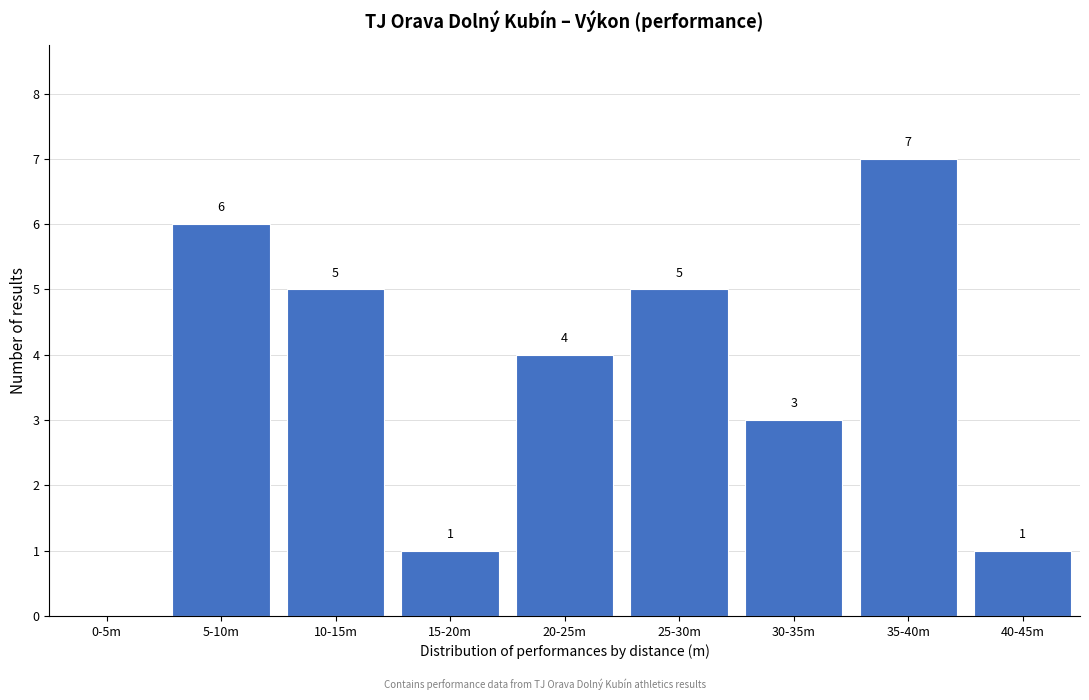

Reading right to left, transcribe all the data shown in this chart.

40-45m=1	35-40m=7	30-35m=3	25-30m=5	20-25m=4	15-20m=1	10-15m=5	5-10m=6	0-5m=0